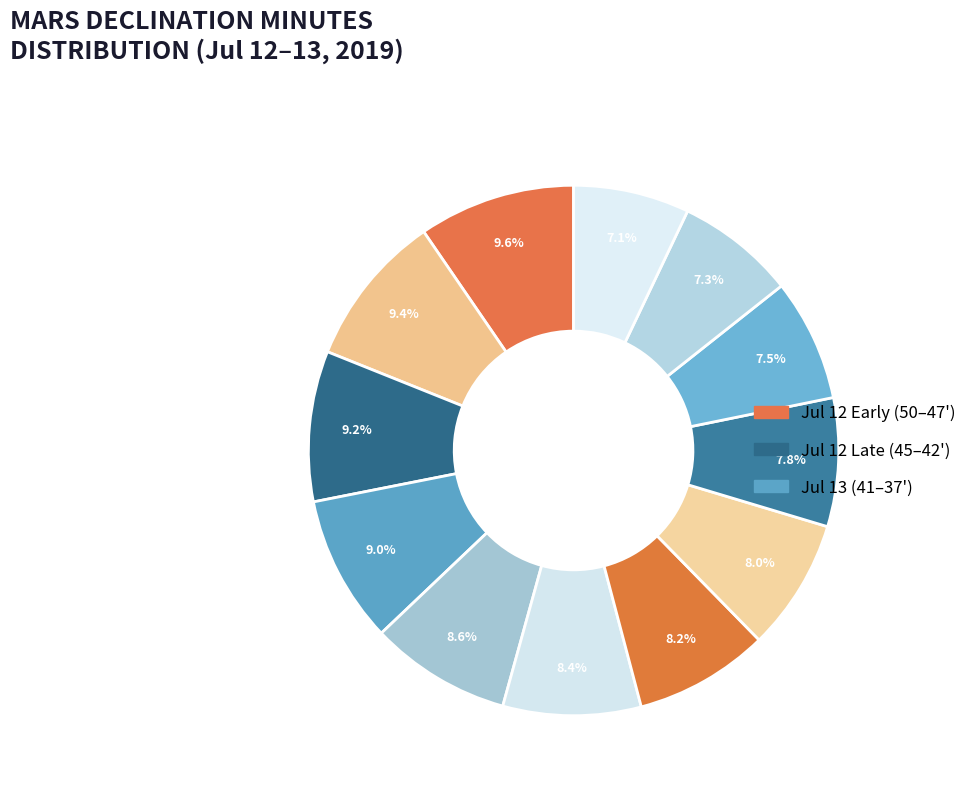

How many segments does this pie chart have?

12